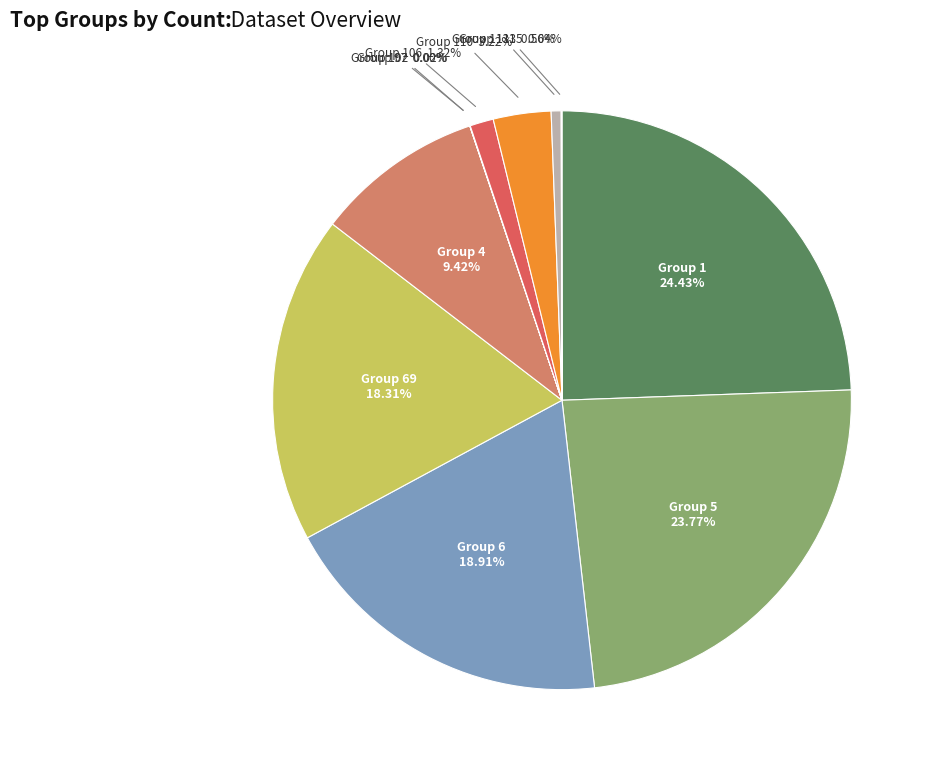

What is the largest slice in the pie chart?

Group 1